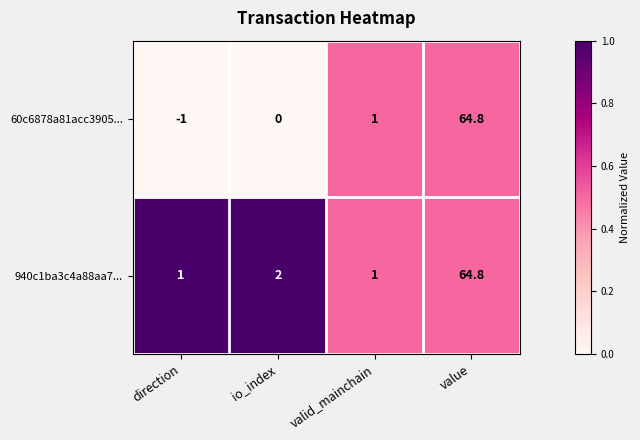

Rank the series by their average value, from lowest to highest.

60c6878a81acc3905..., 940c1ba3c4a88aa7...